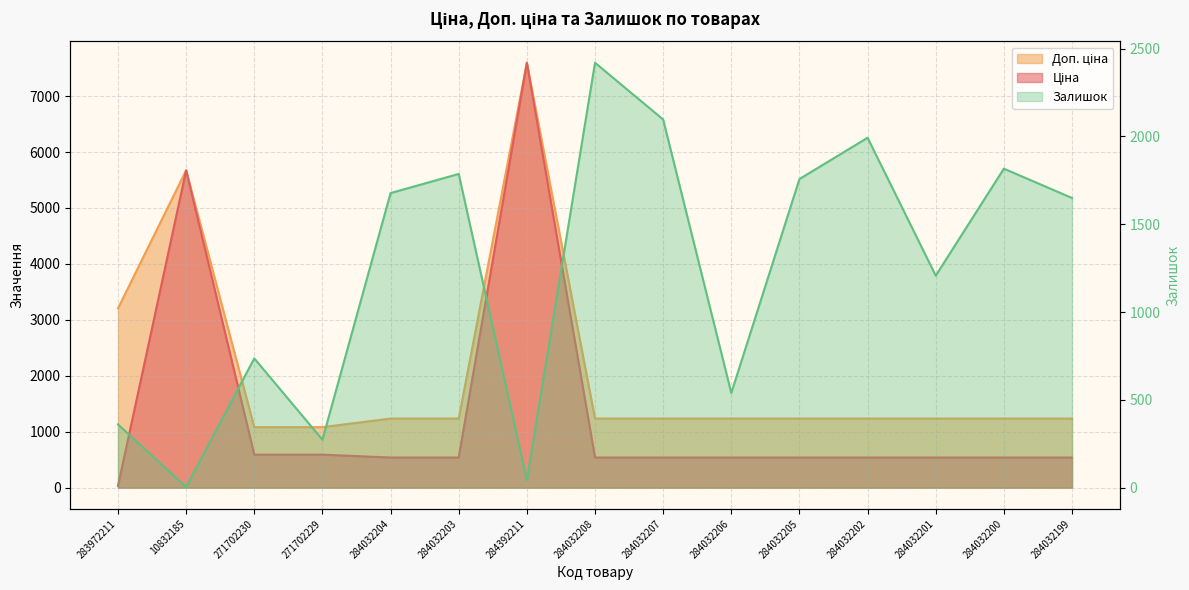

How many interior local valleys does the Залишок series have?

5